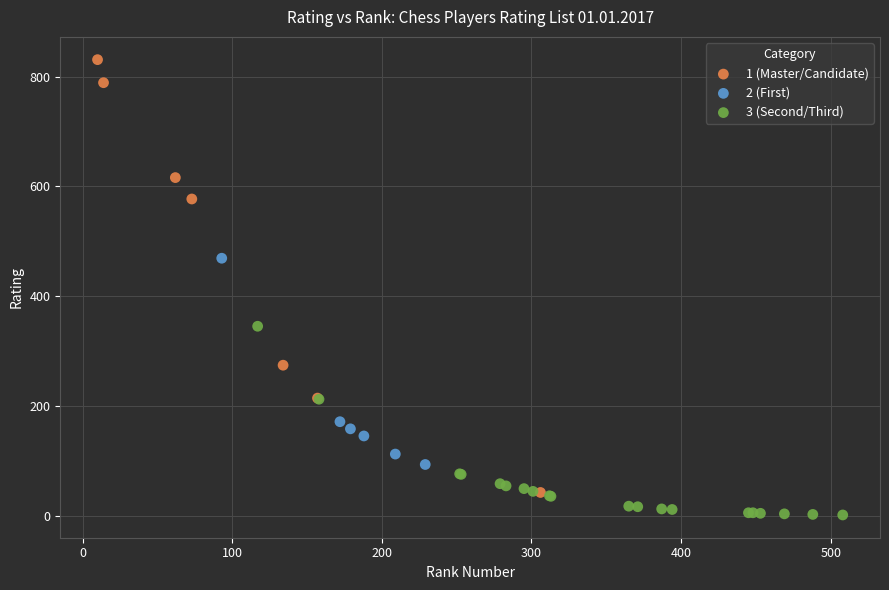

Which series reaches the maximum Y coordinate?

1 (Master/Candidate)